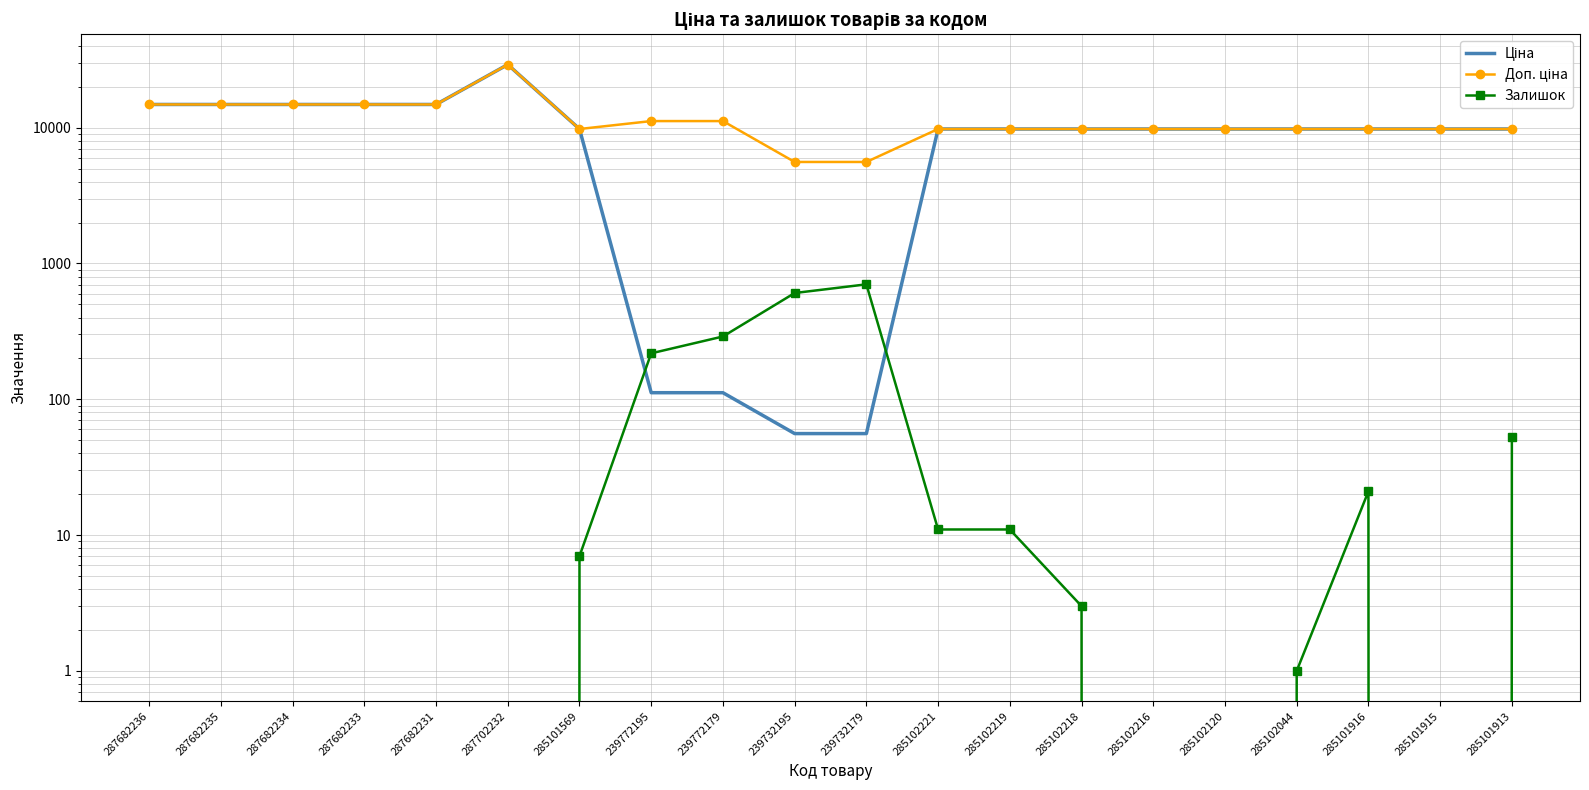

Reading left to right, list all the values displayed in this chart.

Ціна: 14817.6	14817.6	14817.6	14817.6	14817.6	29152.3	9775.5	111.8	111.8	55.9	55.9	9775.5	9775.5	9775.5	9775.5	9775.5	9775.5	9775.5	9775.5	9775.5
Доп. ціна: 14817.6	14817.6	14817.6	14817.6	14817.6	29152.3	9775.5	11182.0	11182.0	5591.0	5591.0	9775.5	9775.5	9775.5	9775.5	9775.5	9775.5	9775.5	9775.5	9775.5
Залишок: 0.0	0.0	0.0	0.0	0.0	0.0	7.0	218.0	290.0	606.0	702.0	11.0	11.0	3.0	0.0	0.0	1.0	21.0	0.0	53.0